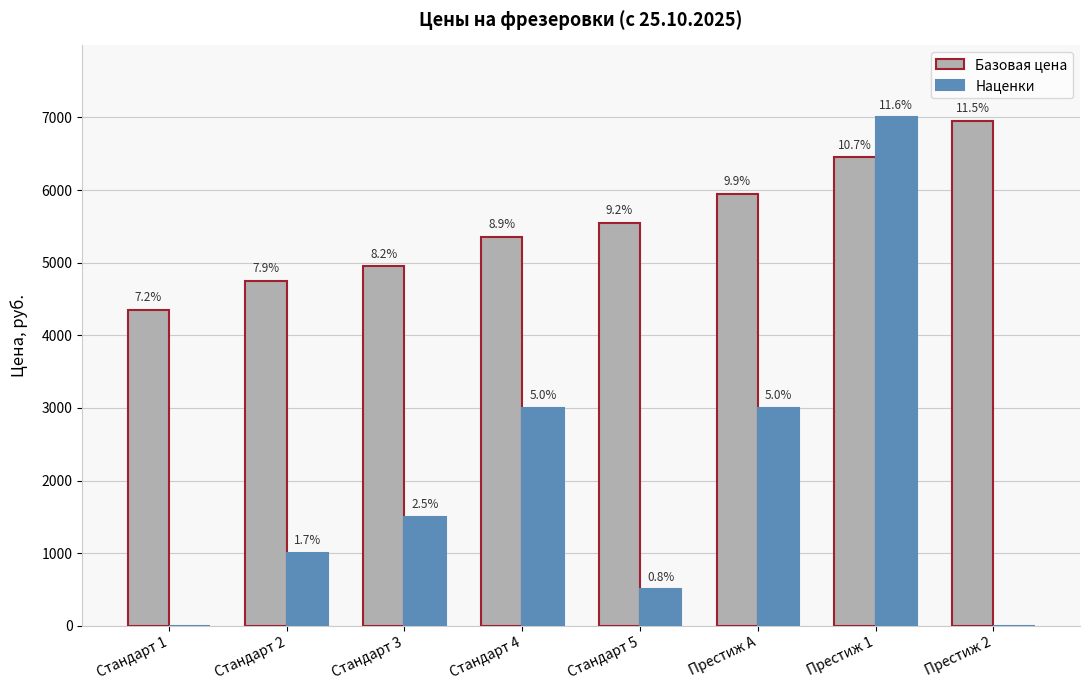

What are all the series names shown in the legend?

Базовая цена, Наценки